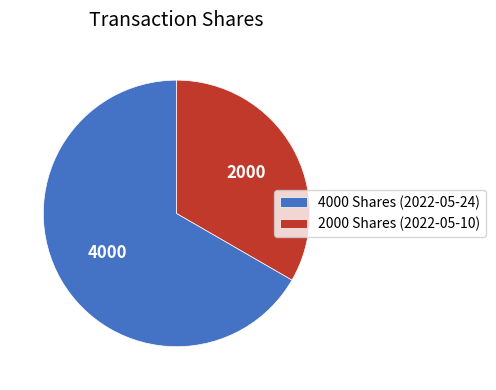

Do 4000 Shares (2022-05-24) and 2000 Shares (2022-05-10) together represent more than half of the pie?

Yes